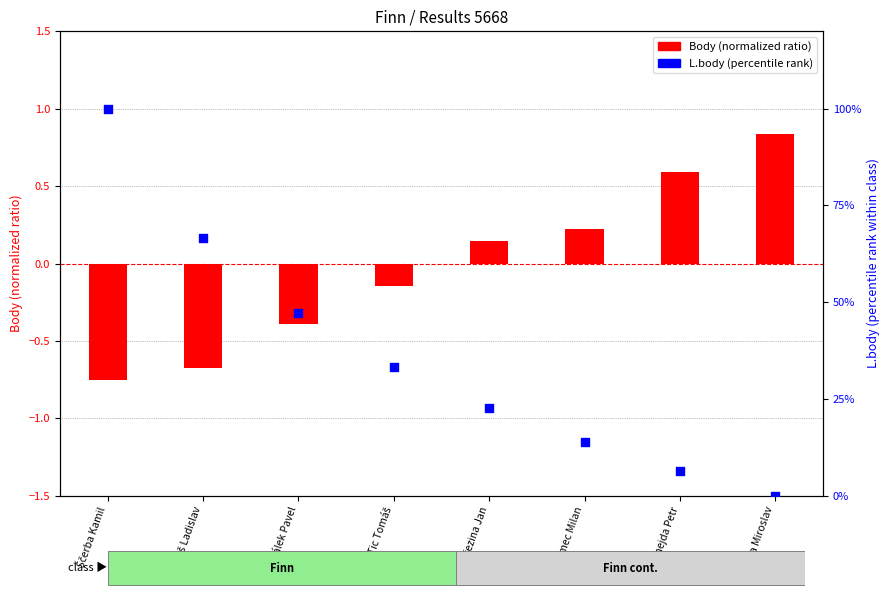

Which series has the largest total across all categories?

L.body (percentile)